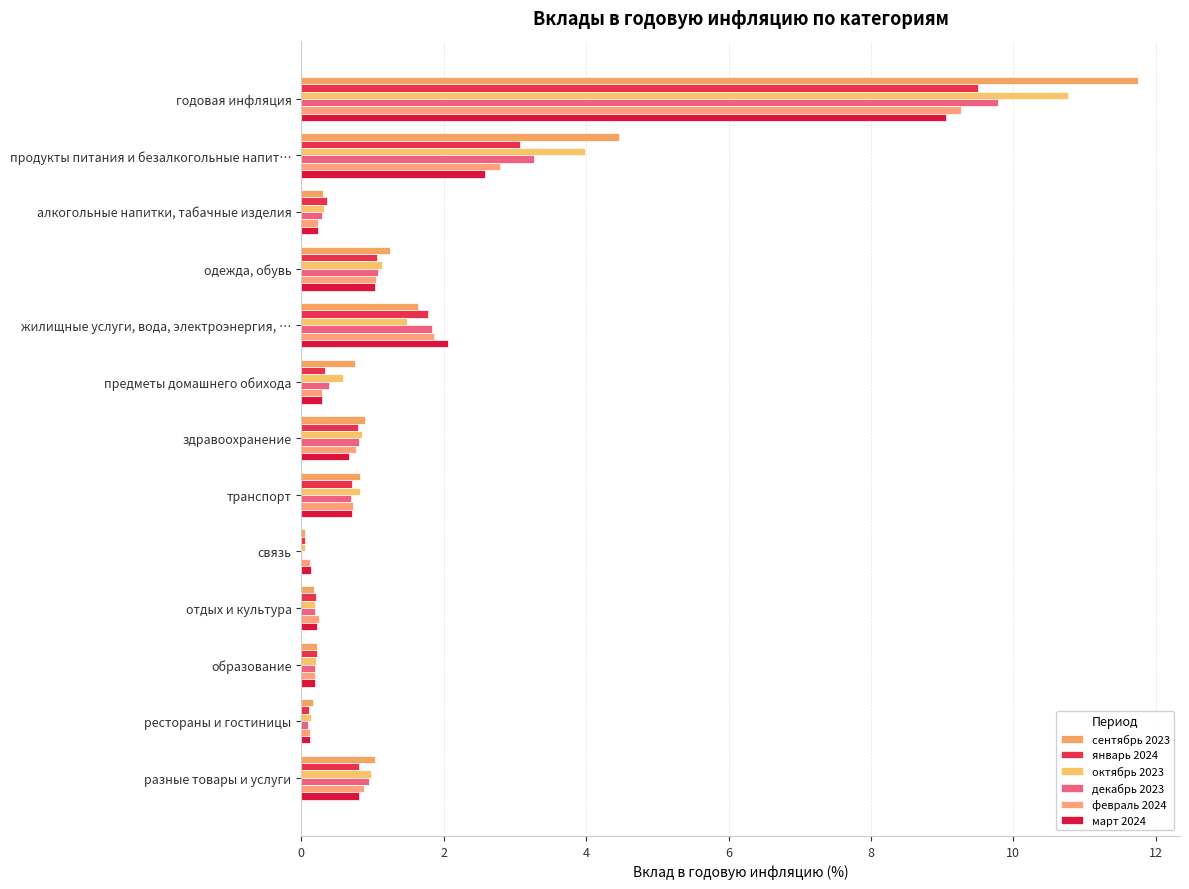

How many categories are shown in the chart?

13